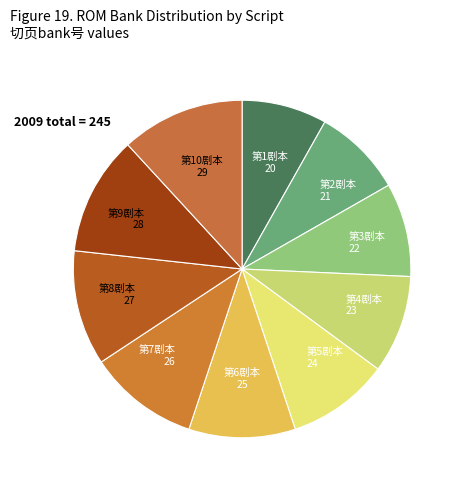

Approximately how many times larger is the value at 第5剧本 compared to 第1剧本?

1.2